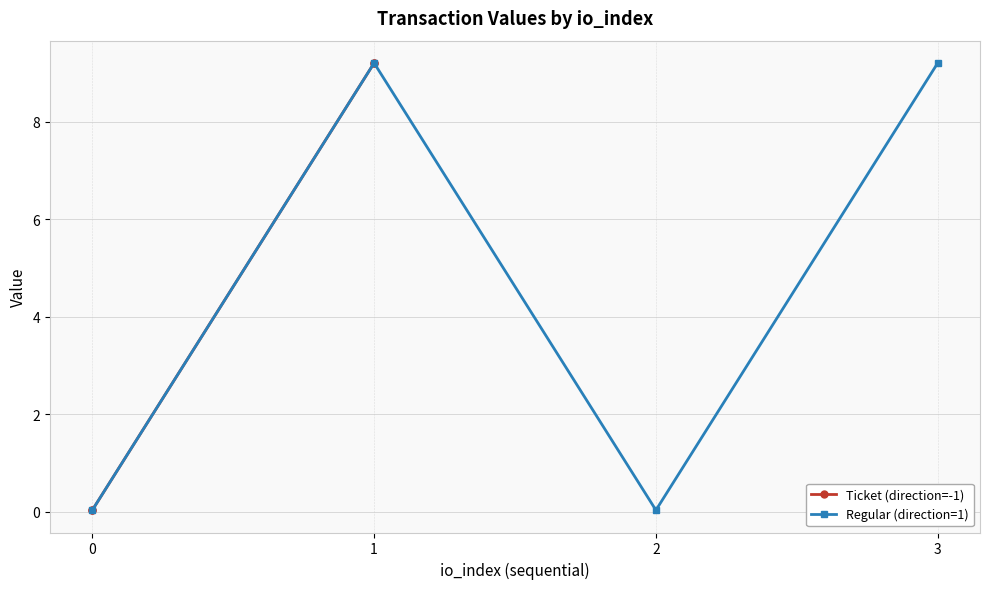

Which category has the highest value in the Regular (direction=1) series?

1